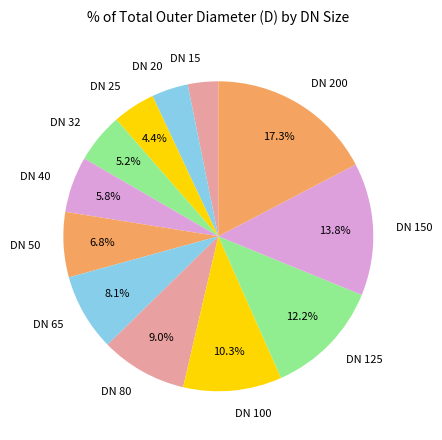

To the nearest percent, what is the combined percentage of DN 100 and DN 20?

14%